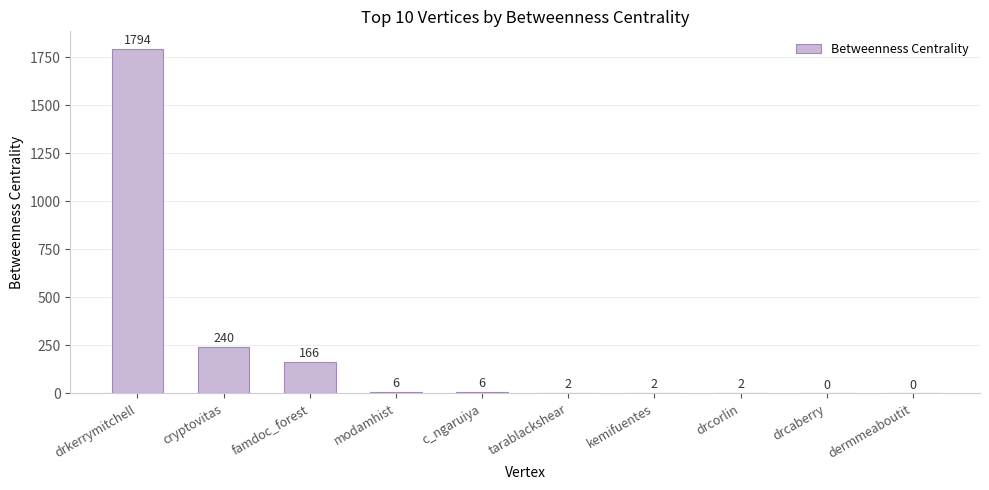

Where does the data first go above 6?

drkerrymitchell